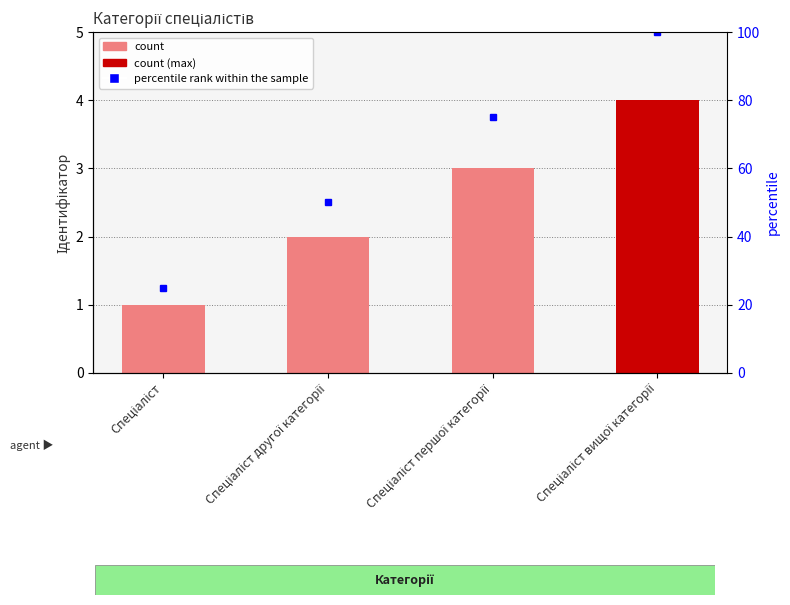

Which series has the widest spread of values?

percentile rank within the sample